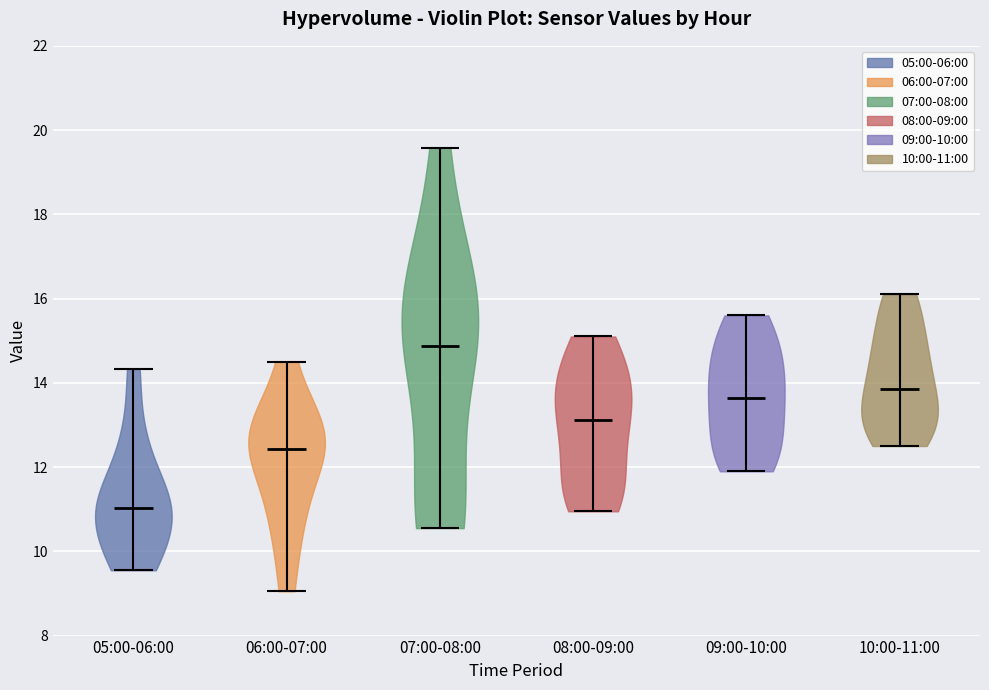

Where does the median line of the violin for 08:00-09:00 sit on the y-axis? The values are not printed on the chart, so give them approximately, as read against the axis.

13.2